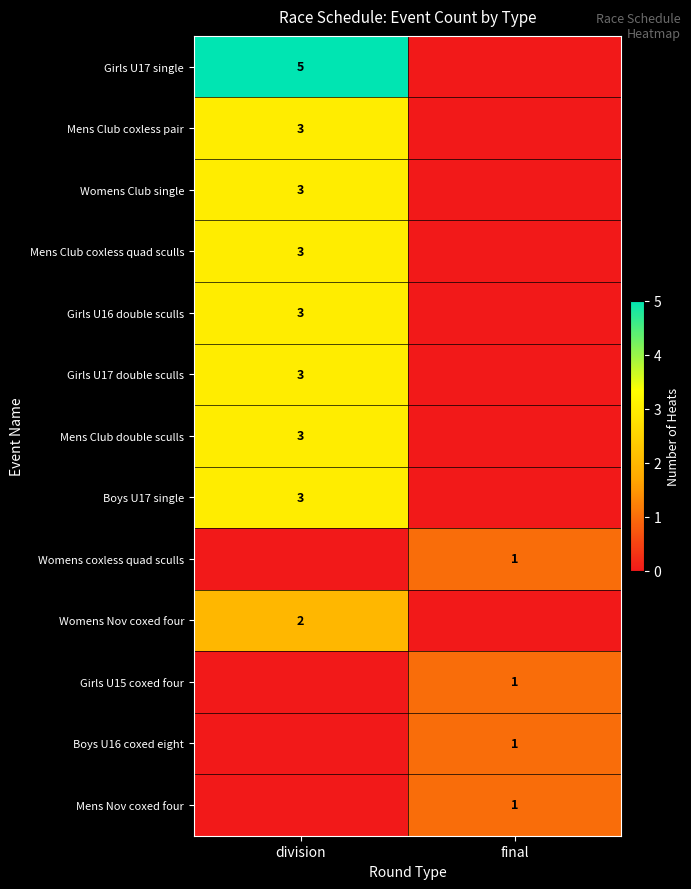

What is the total value across all series at final?

4